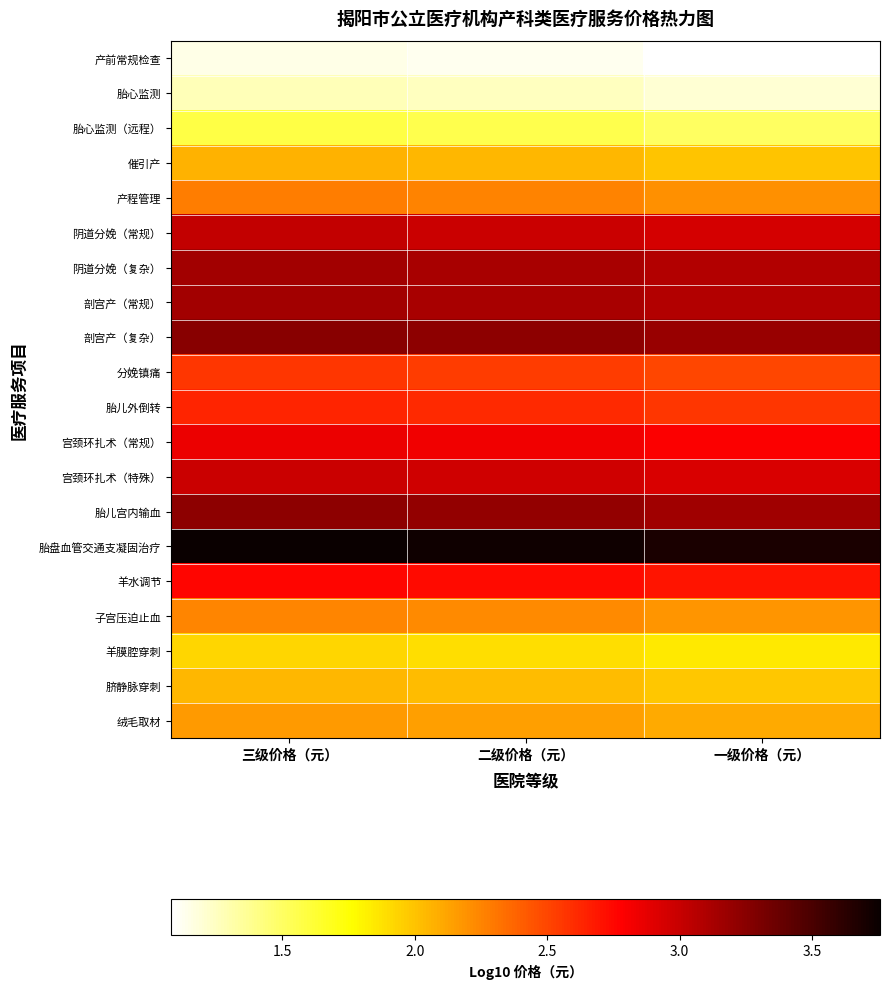

At which category is the sum across all series the highest?

三级价格（元）